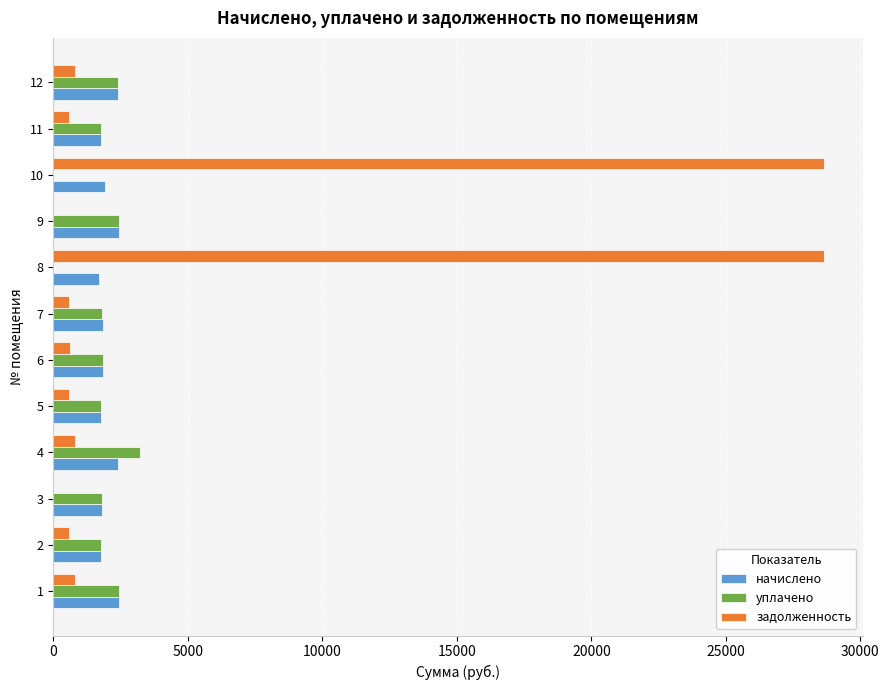

What is the sum of the задолженность values at 8 and 6?

29261.0